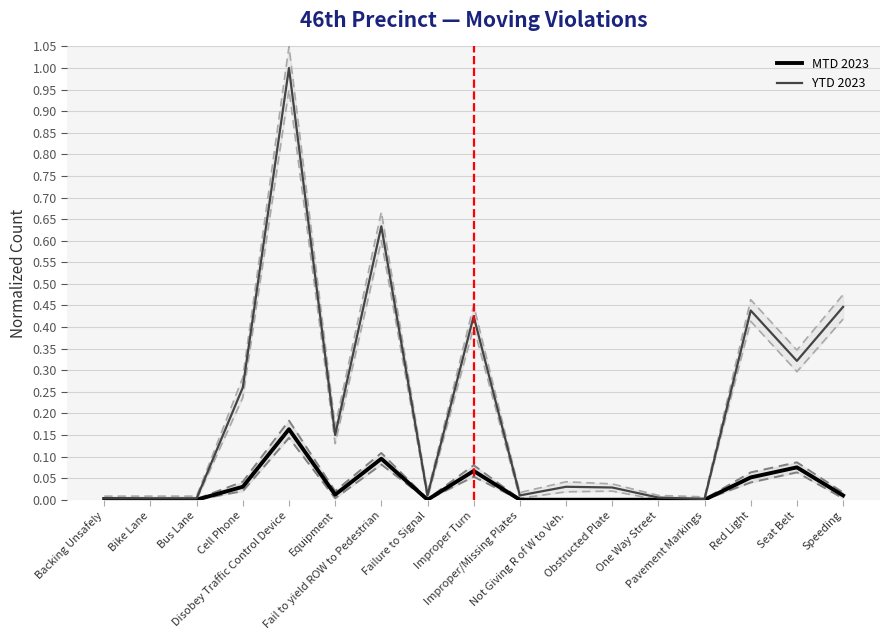

How many lines are shown in the chart?

2